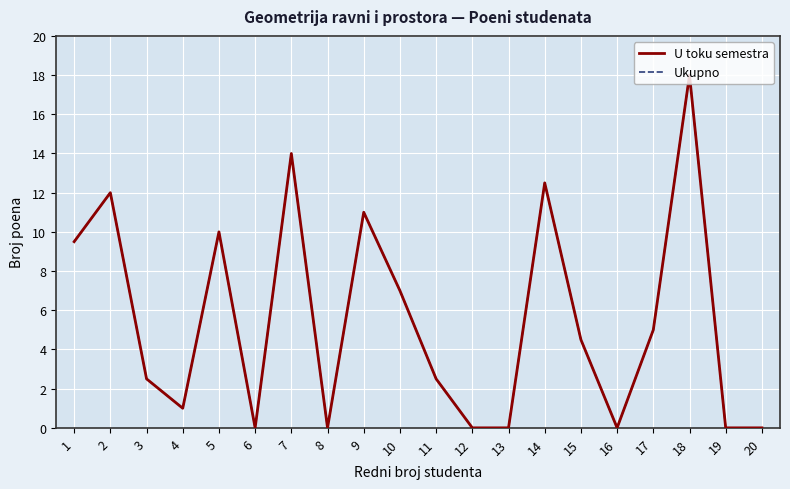

What is the total value across all series at 4?

2.0